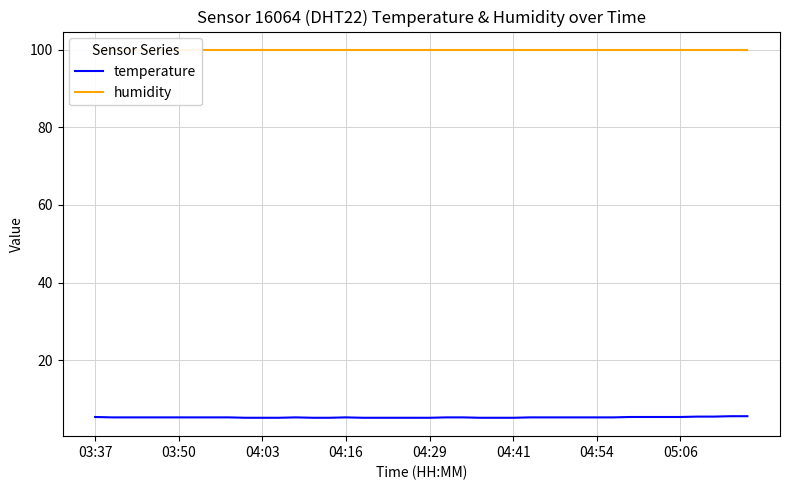

True or false: temperature has a value of 5.3 at 04:54.

True